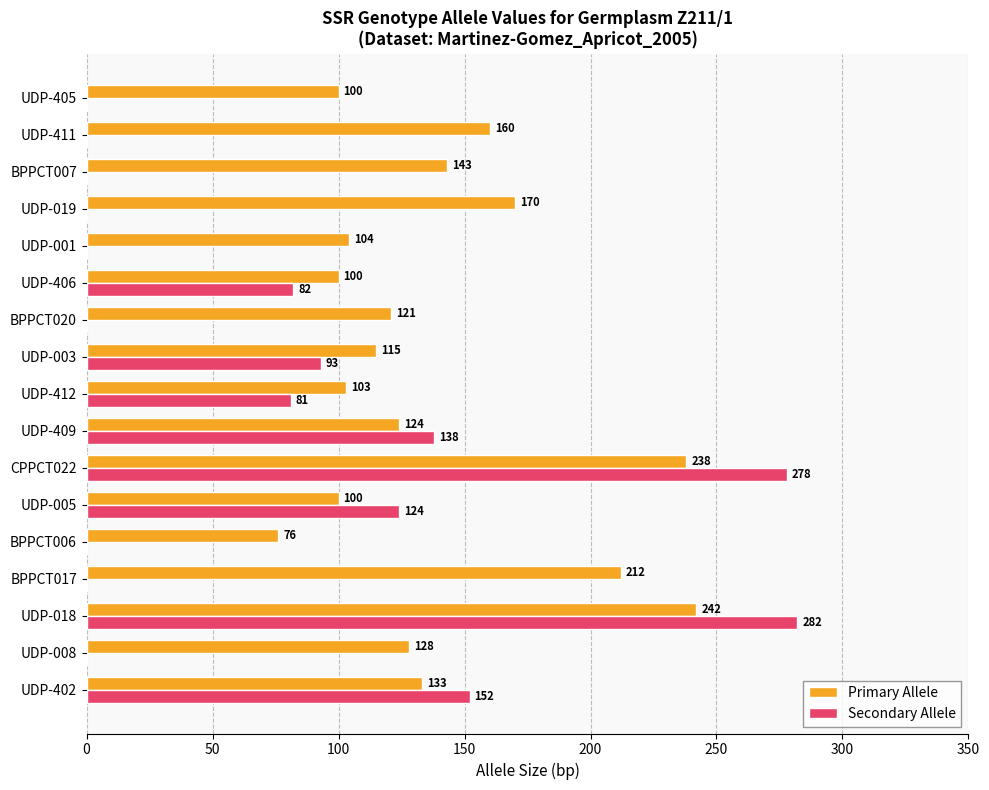

The value of Primary Allele at BPPCT006 is 33. True or false?

False